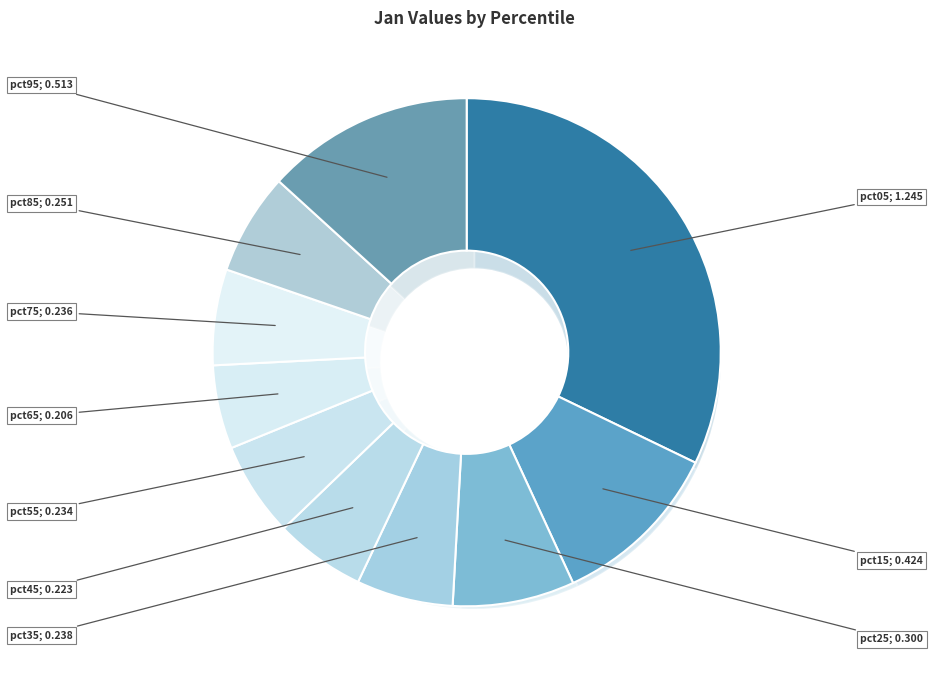

Which slice is the largest?

pct05